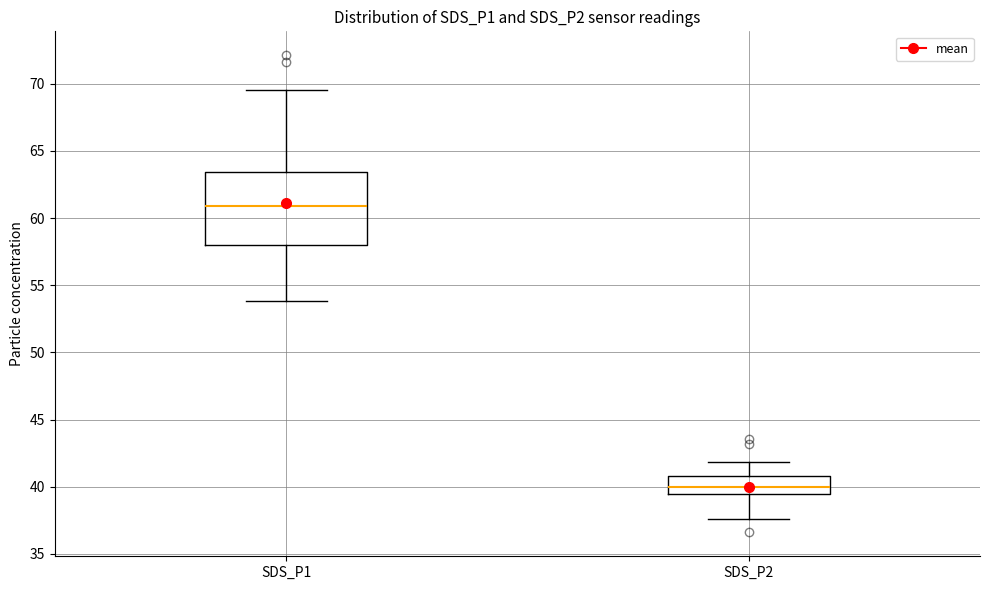

Reading left to right, read every box against the y-axis: the position of its median line, the range the box covers, and the ends of its whiskers. The values are not printed on the chart, so give them approximately, as read against the axis.

SDS_P1: median 61.0, box 58.0 to 63.5, whiskers 54.0 to 69.5
SDS_P2: median 40.0, box 39.5 to 41.0, whiskers 37.5 to 42.0